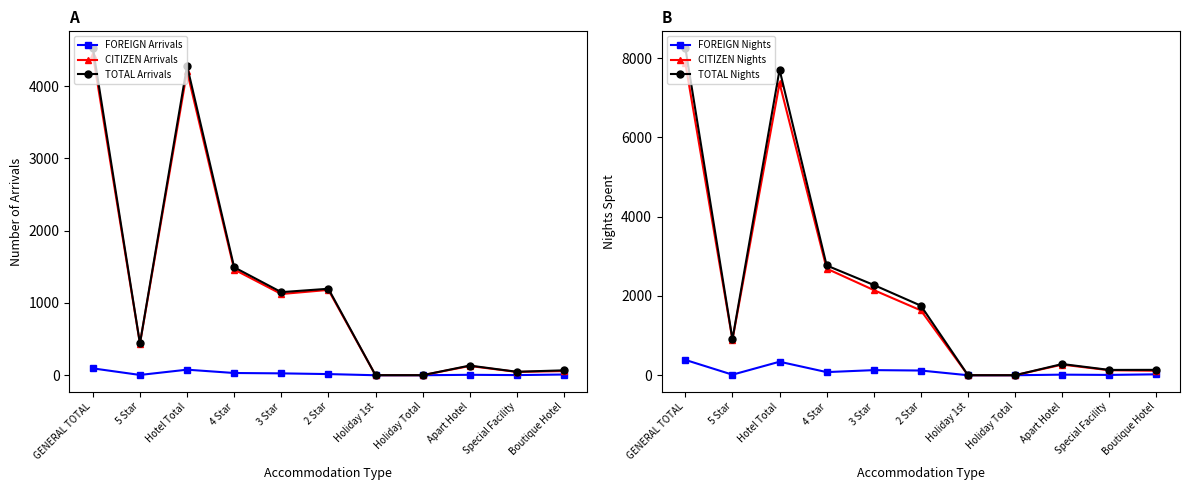

Reading right to left, what are all the values shown in this chart?

FOREIGN Arrivals: Boutique Hotel=10	Special Facility=2	Apart Hotel=6	Holiday Total=0	Holiday 1st=0	2 Star=16	3 Star=26	4 Star=31	Hotel Total=77	5 Star=4	GENERAL TOTAL=95
CITIZEN Arrivals: Boutique Hotel=58	Special Facility=46	Apart Hotel=128	Holiday Total=1	Holiday 1st=1	2 Star=1181	3 Star=1124	4 Star=1463	Hotel Total=4205	5 Star=437	GENERAL TOTAL=4438
TOTAL Arrivals: Boutique Hotel=68	Special Facility=48	Apart Hotel=134	Holiday Total=1	Holiday 1st=1	2 Star=1197	3 Star=1150	4 Star=1494	Hotel Total=4282	5 Star=441	GENERAL TOTAL=4533
FOREIGN Nights: Boutique Hotel=23	Special Facility=8	Apart Hotel=15	Holiday Total=0	Holiday 1st=0	2 Star=119	3 Star=129	4 Star=79	Hotel Total=341	5 Star=14	GENERAL TOTAL=387
CITIZEN Nights: Boutique Hotel=113	Special Facility=126	Apart Hotel=268	Holiday Total=1	Holiday 1st=1	2 Star=1635	3 Star=2148	4 Star=2689	Hotel Total=7366	5 Star=894	GENERAL TOTAL=7874
TOTAL Nights: Boutique Hotel=136	Special Facility=134	Apart Hotel=283	Holiday Total=1	Holiday 1st=1	2 Star=1754	3 Star=2277	4 Star=2768	Hotel Total=7707	5 Star=908	GENERAL TOTAL=8261